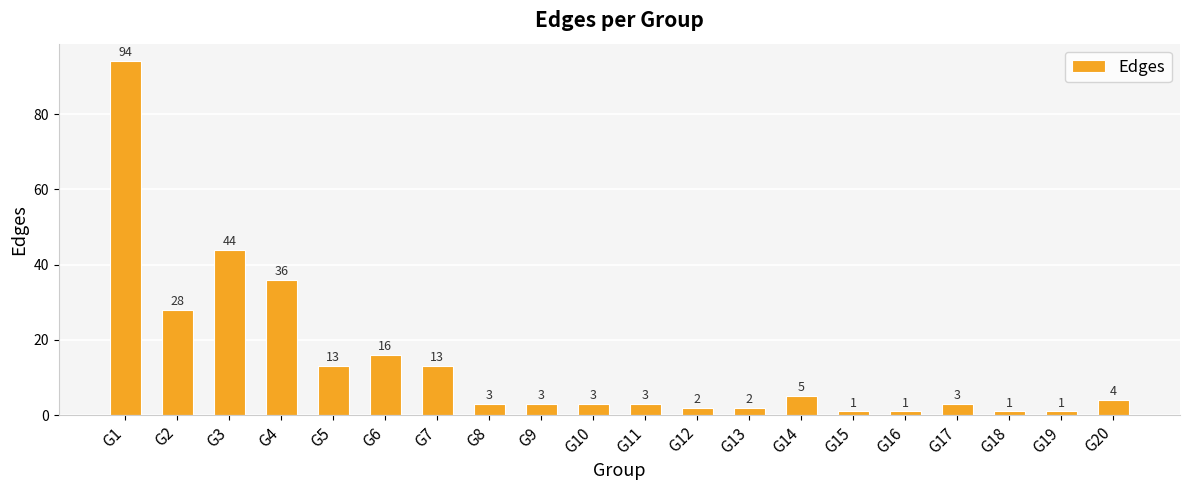

What is the maximum value shown in the chart?

94